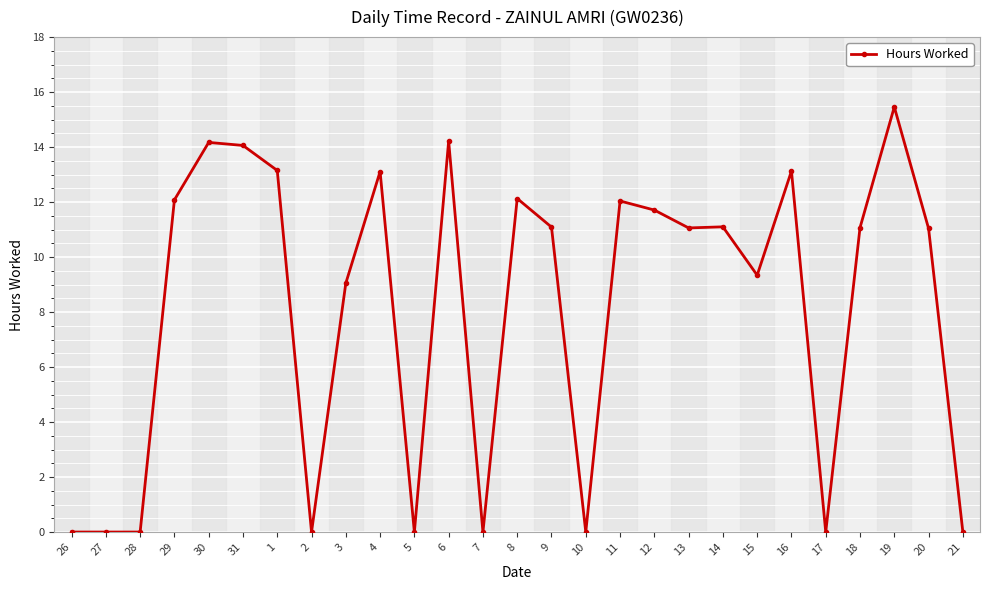

What is the difference between the maximum and minimum values?

15.5